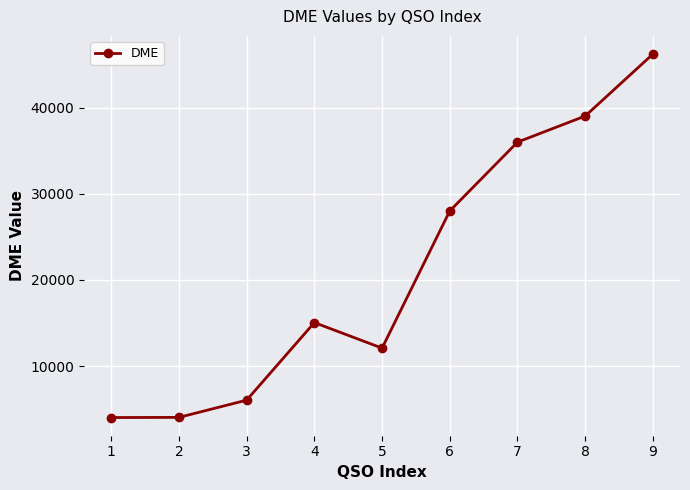

Is it true that the value at 7 is 36013?

True